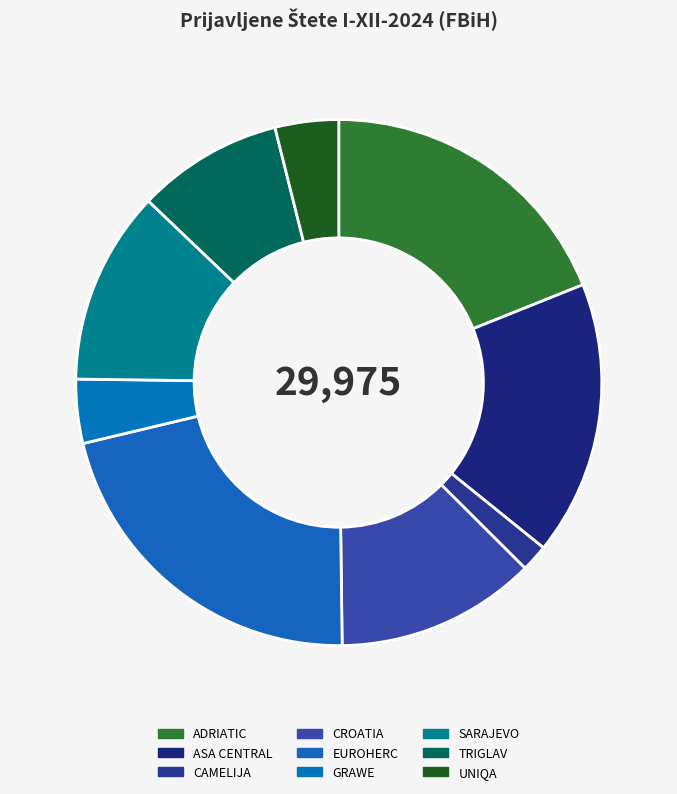

How many slices are in this pie chart?

9